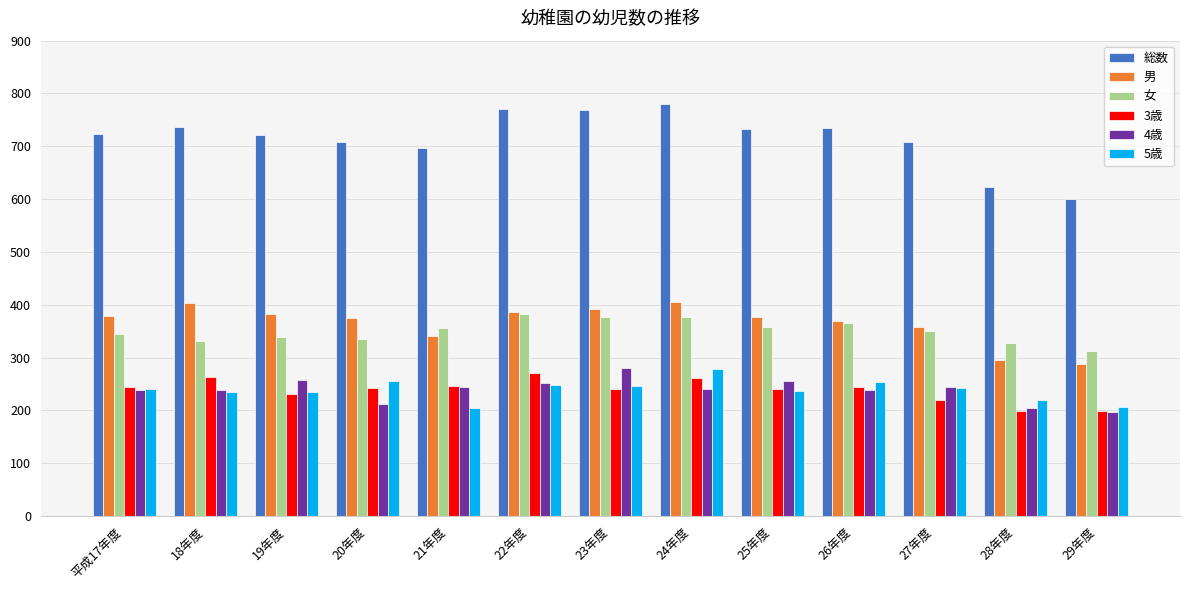

Which series has the widest spread of values?

総数